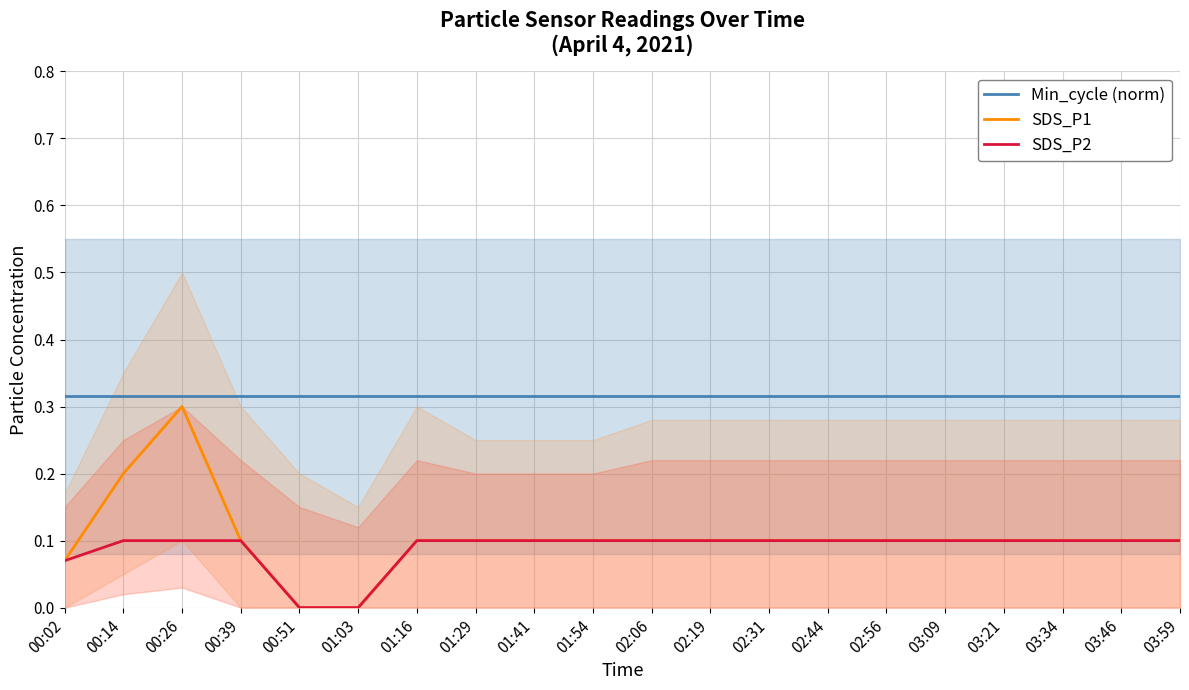

What is the total value across all series at 00:14?

0.6